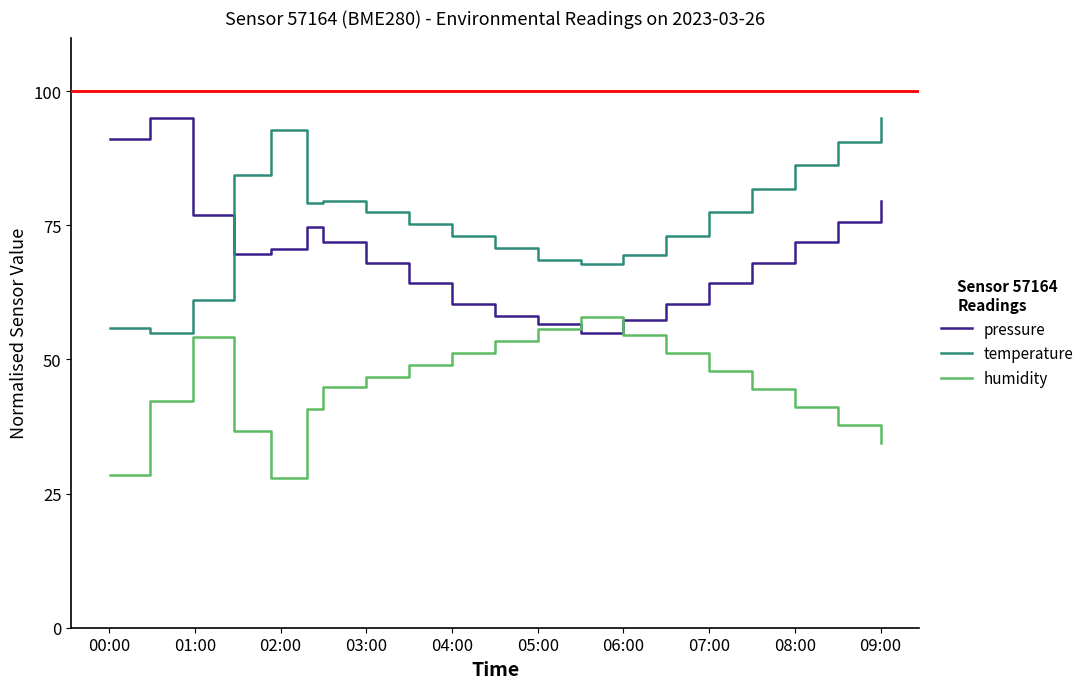

List the series in order of their overall mean, highest first.

temperature, pressure, humidity